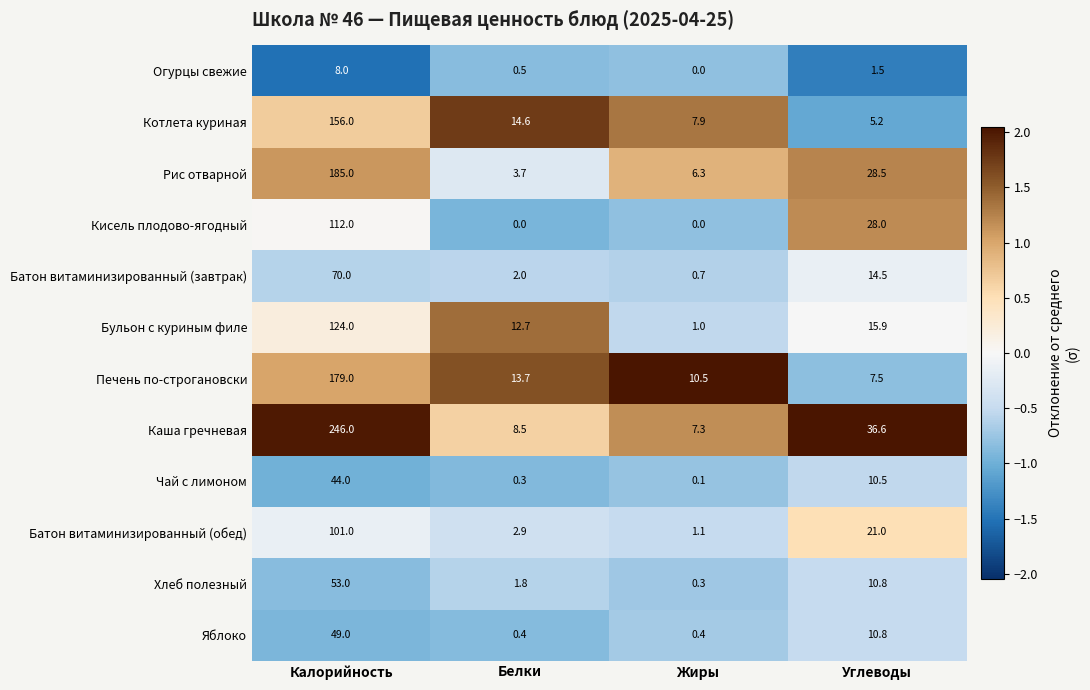

The value of Котлета куриная at Углеводы is 5.2. True or false?

True